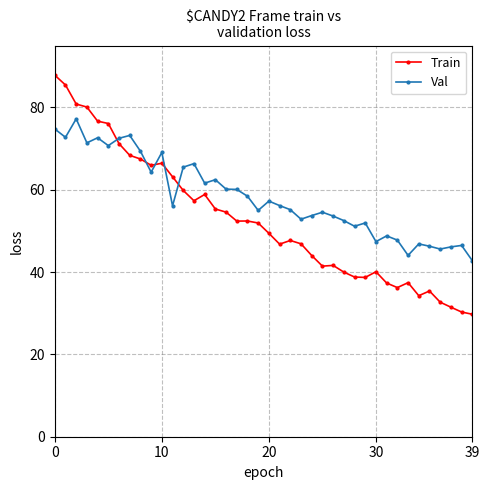

What is the value of the Train point at the 28th from the left?

40.0